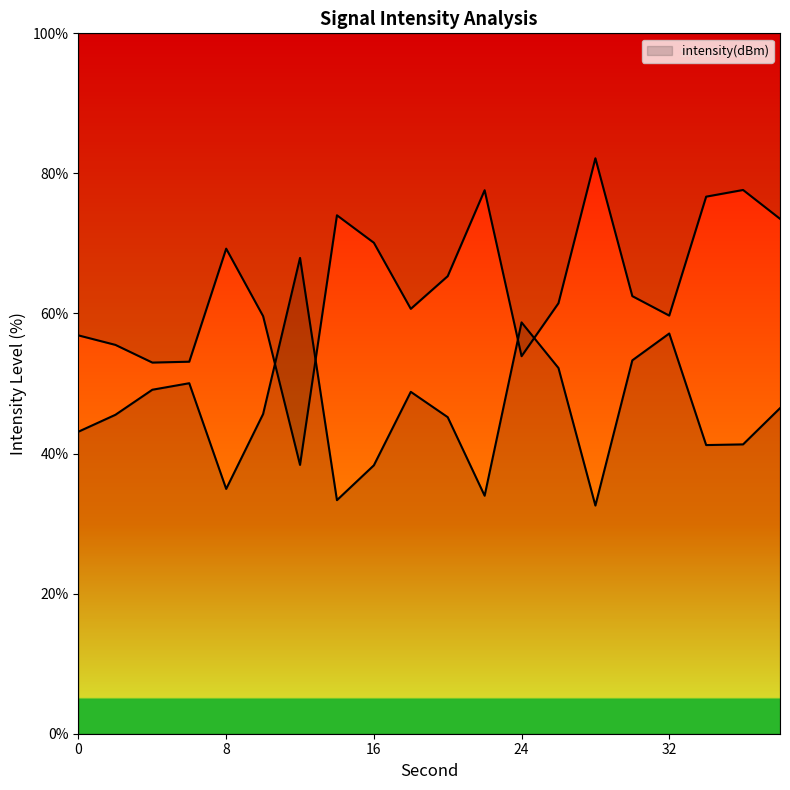

At which label does the data first exceed 45?

2